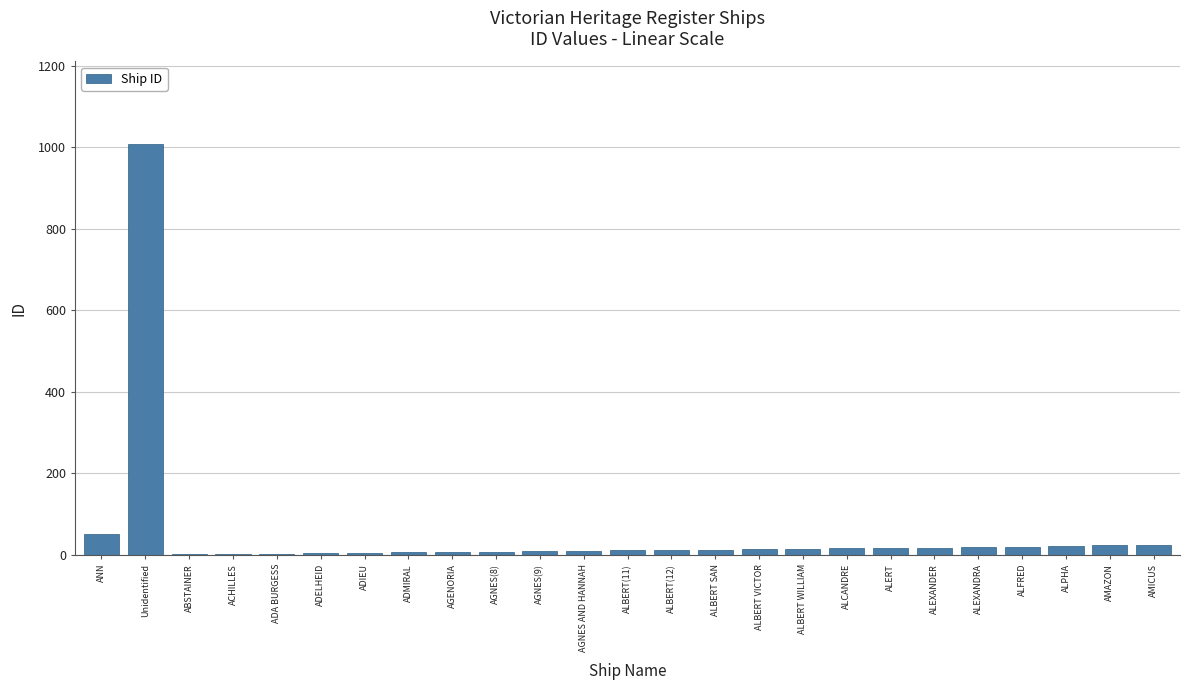

Is it true that the value at ANN is 88?

False